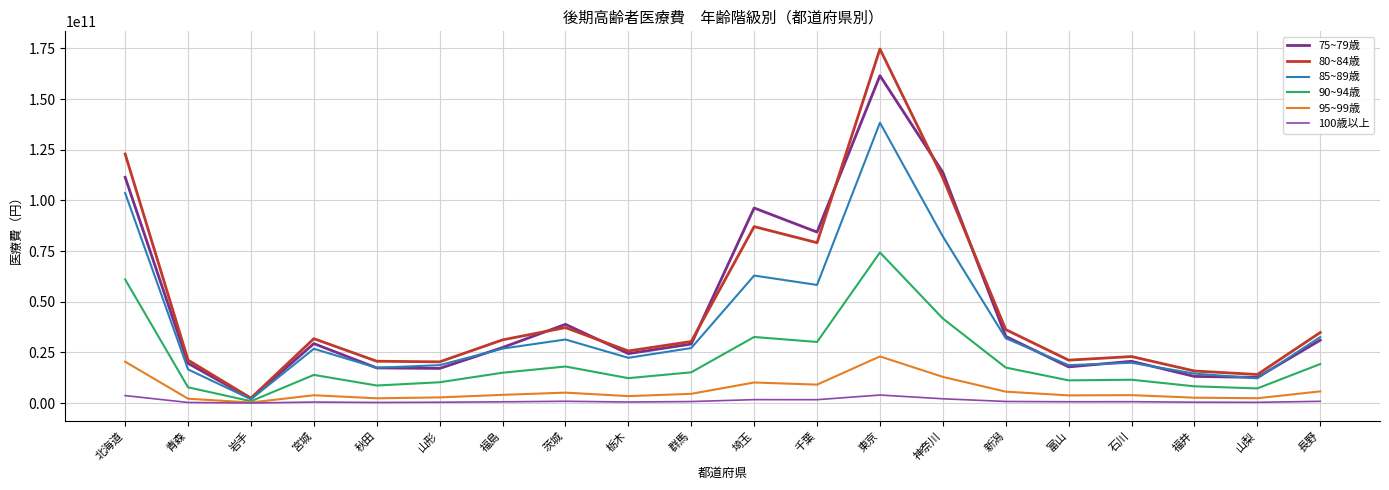

At which label does 90~94歳 first exceed 14976837313?

北海道